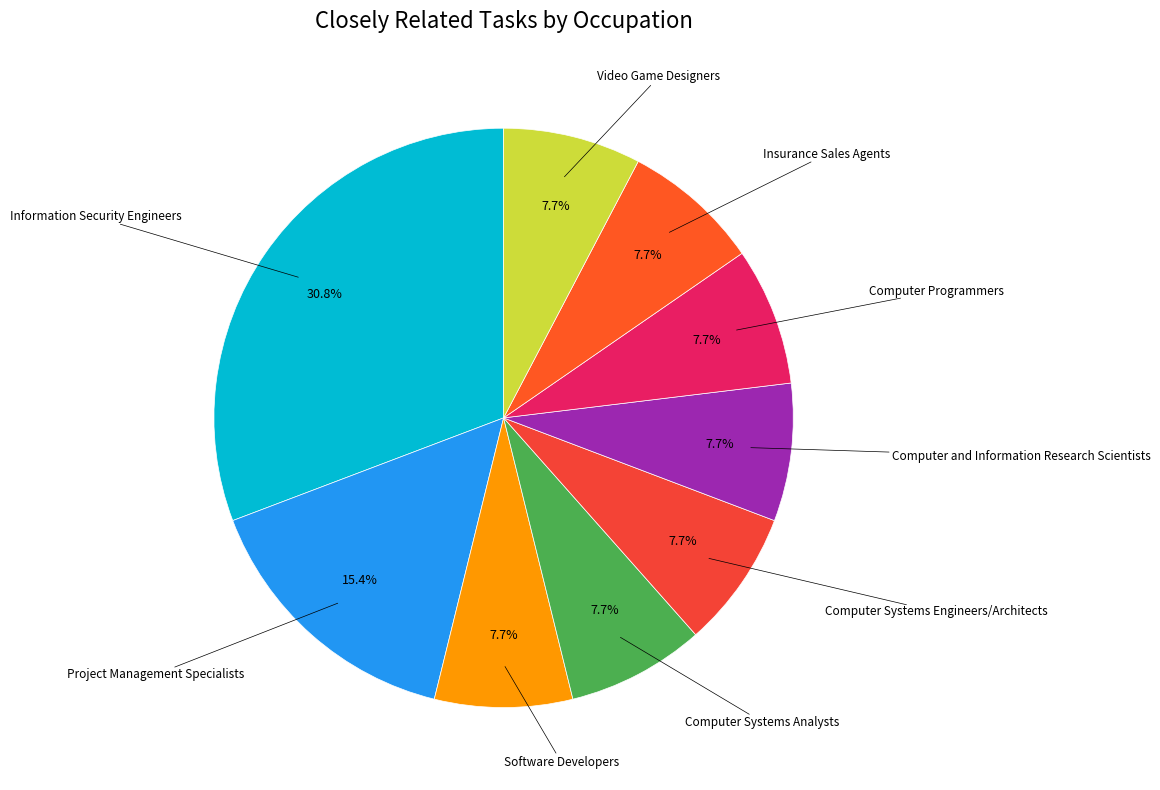

Rank the categories by value from highest to lowest.

Information Security Engineers, Project Management Specialists, Software Developers, Computer Systems Analysts, Computer Systems Engineers/Architects, Computer and Information Research Scientists, Computer Programmers, Insurance Sales Agents, Video Game Designers